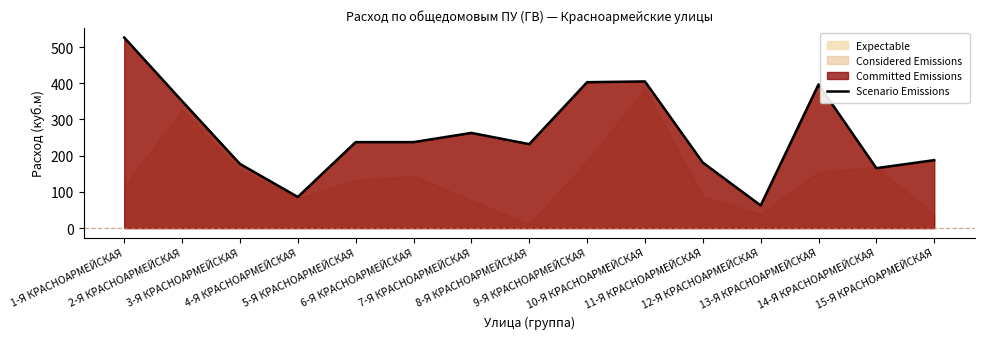

What is the maximum value for Scenario Emissions?

526.2